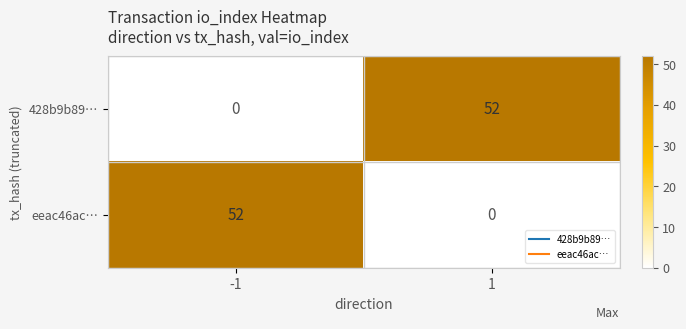

How many values in eeac46ac… are above zero?

1